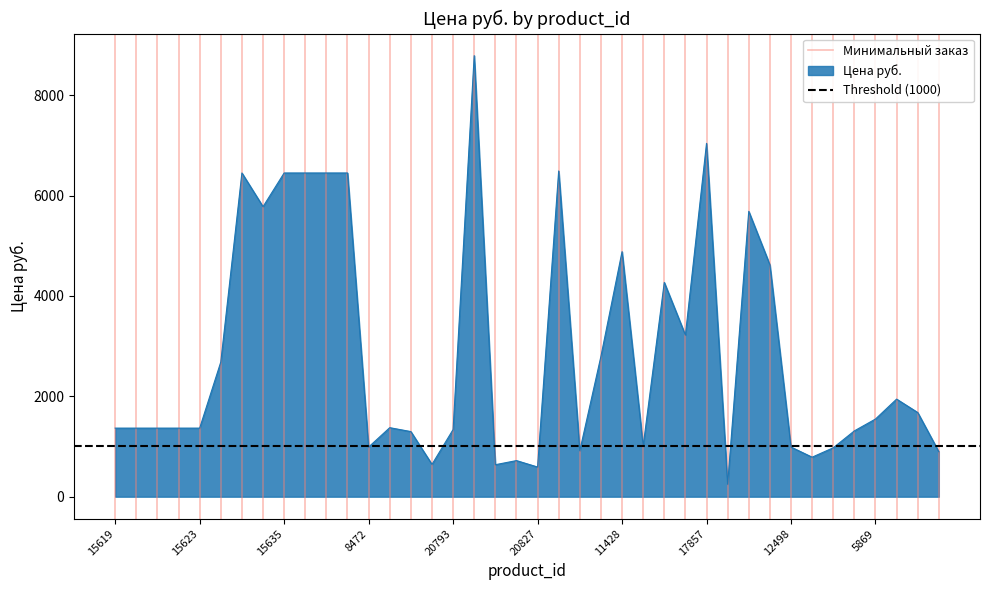

At which label is Минимальный заказ closest to 0?

15619